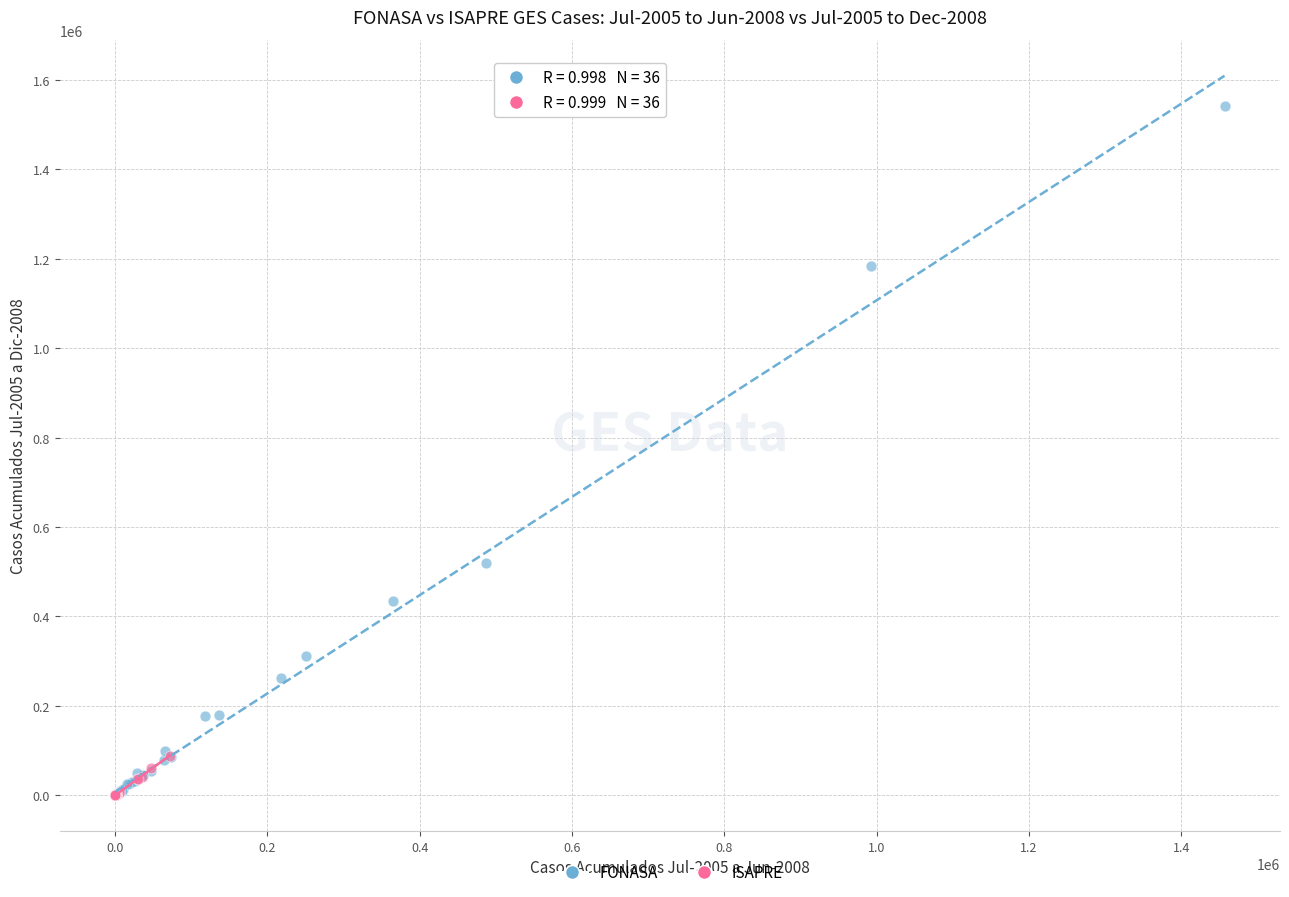

Which series has the largest Y range (max minus min)?

FONASA